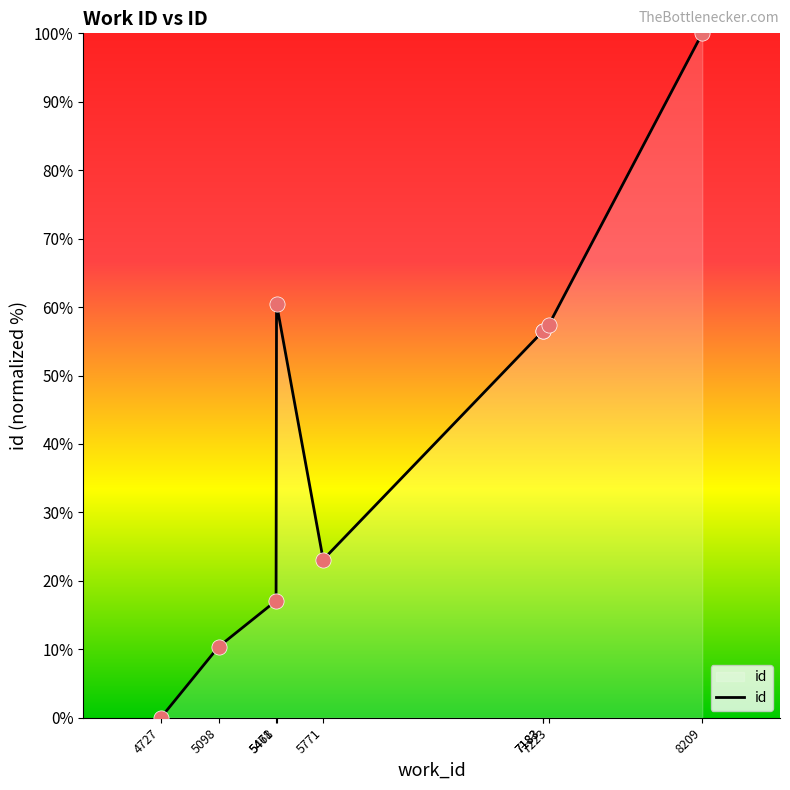

Between 5771 and 7223, which is larger?

7223